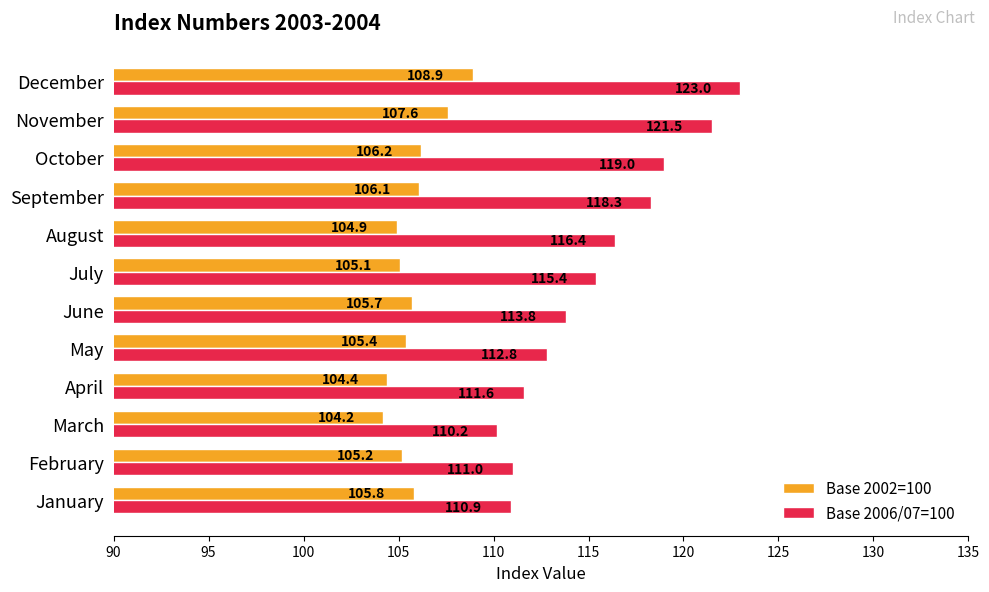

Which series has the largest total across all categories?

Base 2006/07=100